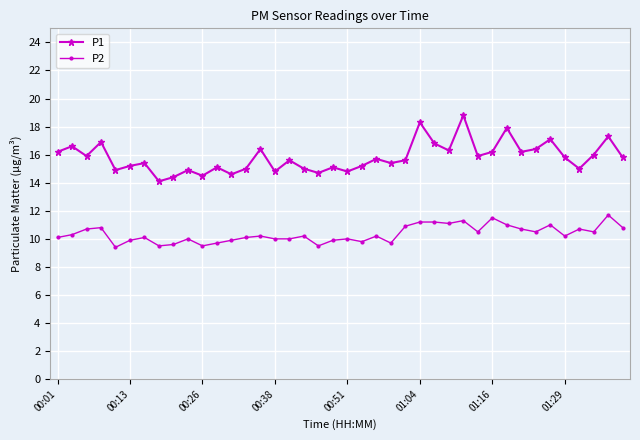

What is the value of the P2 point at the 40th from the left?

10.8